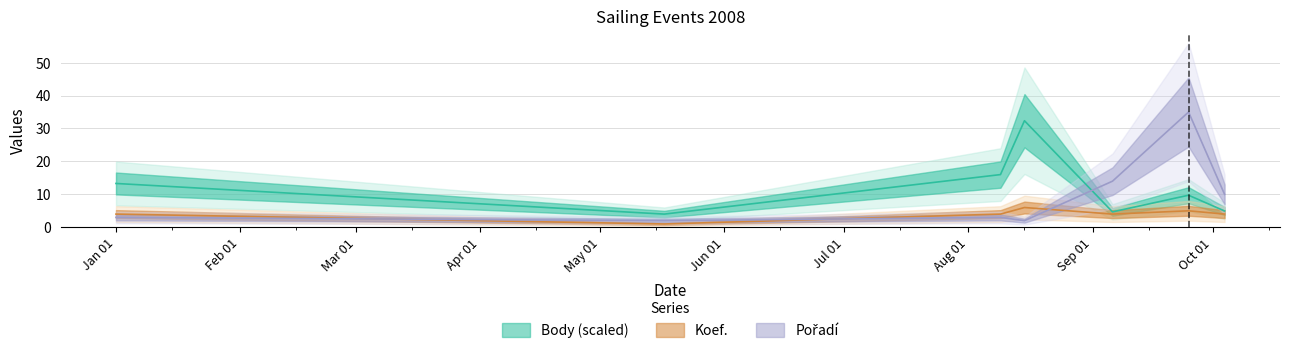

Which category has the lowest value across all series?

2008-05-17